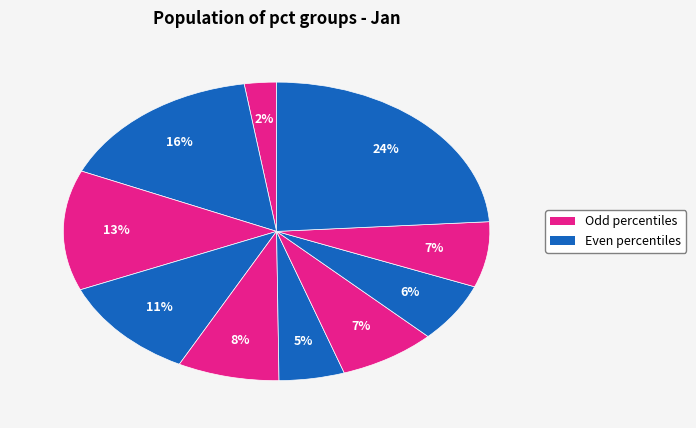

How many segments does this pie chart have?

10